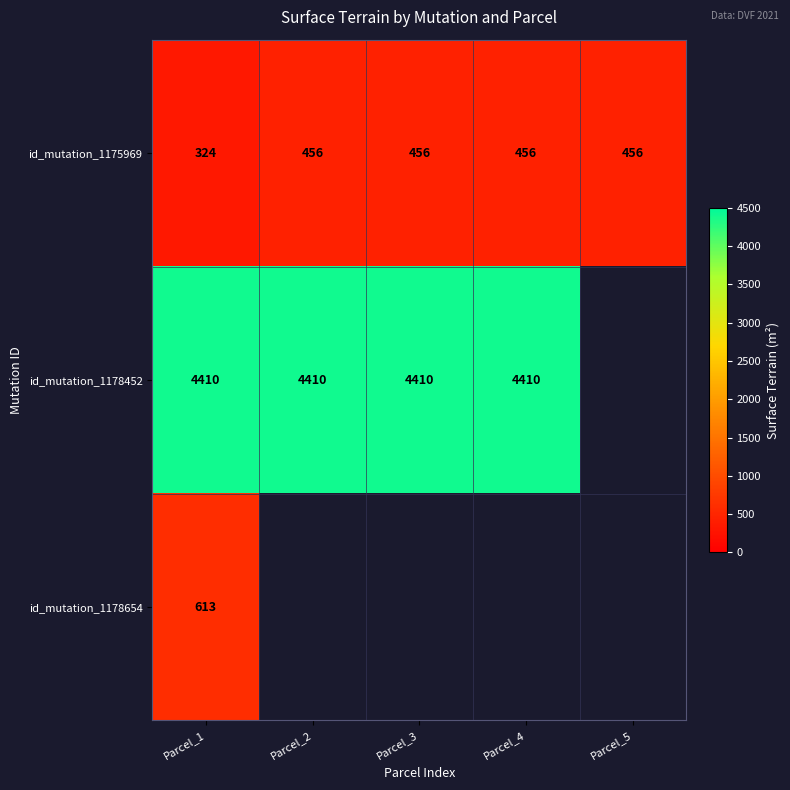

What is the minimum value for id_mutation_1175969?

324